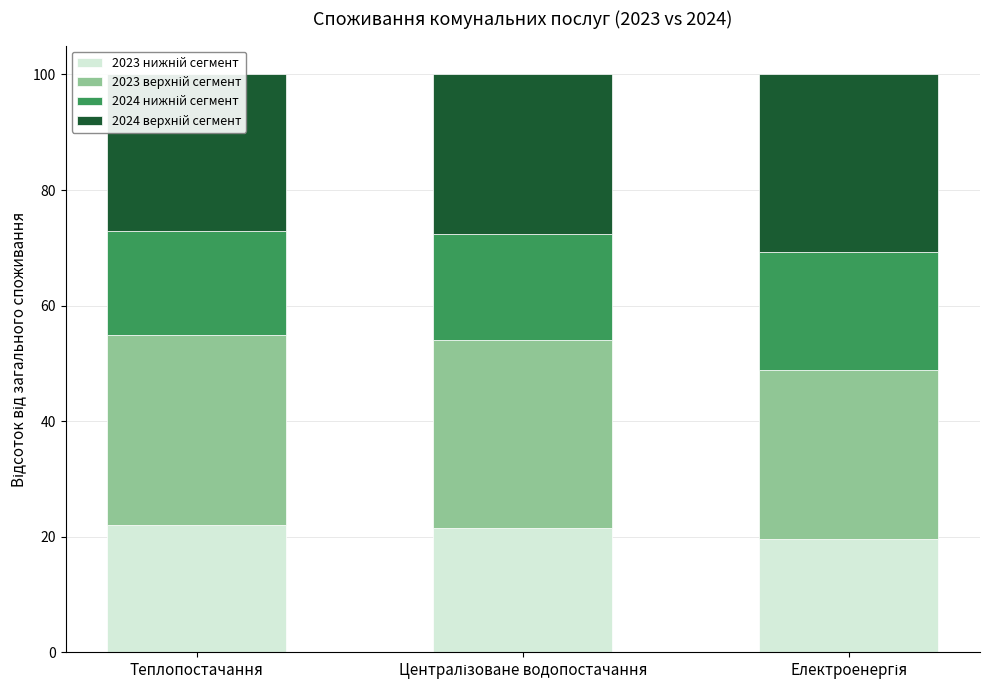

Rank the categories by 2024 нижній value from lowest to highest.

Теплопостачання, Централізоване водопостачання, Електроенергія